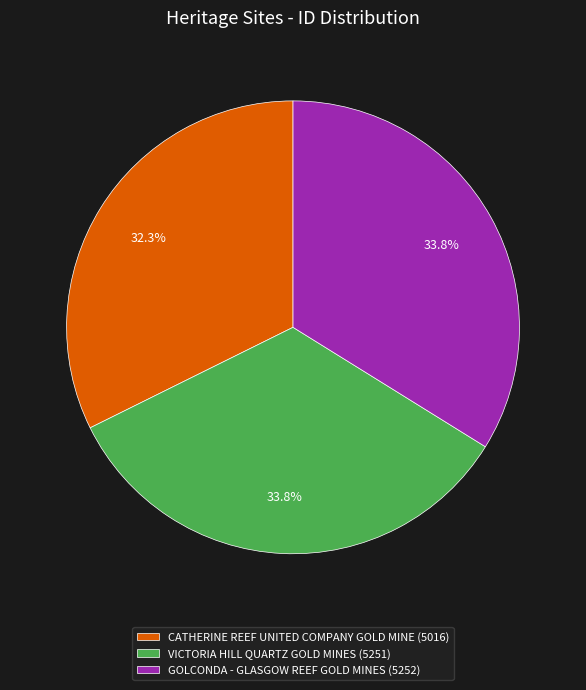

How many slices are in this pie chart?

3